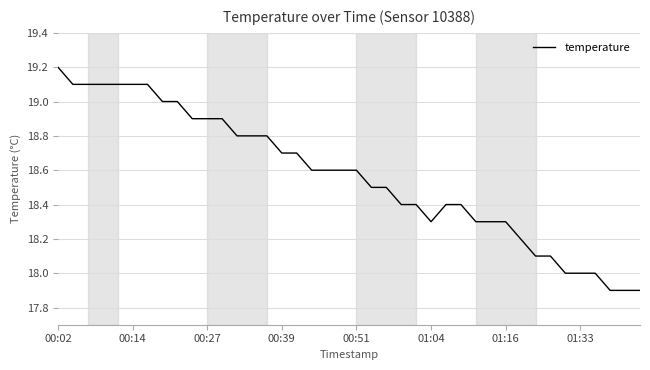

What is the smallest value displayed?

17.9